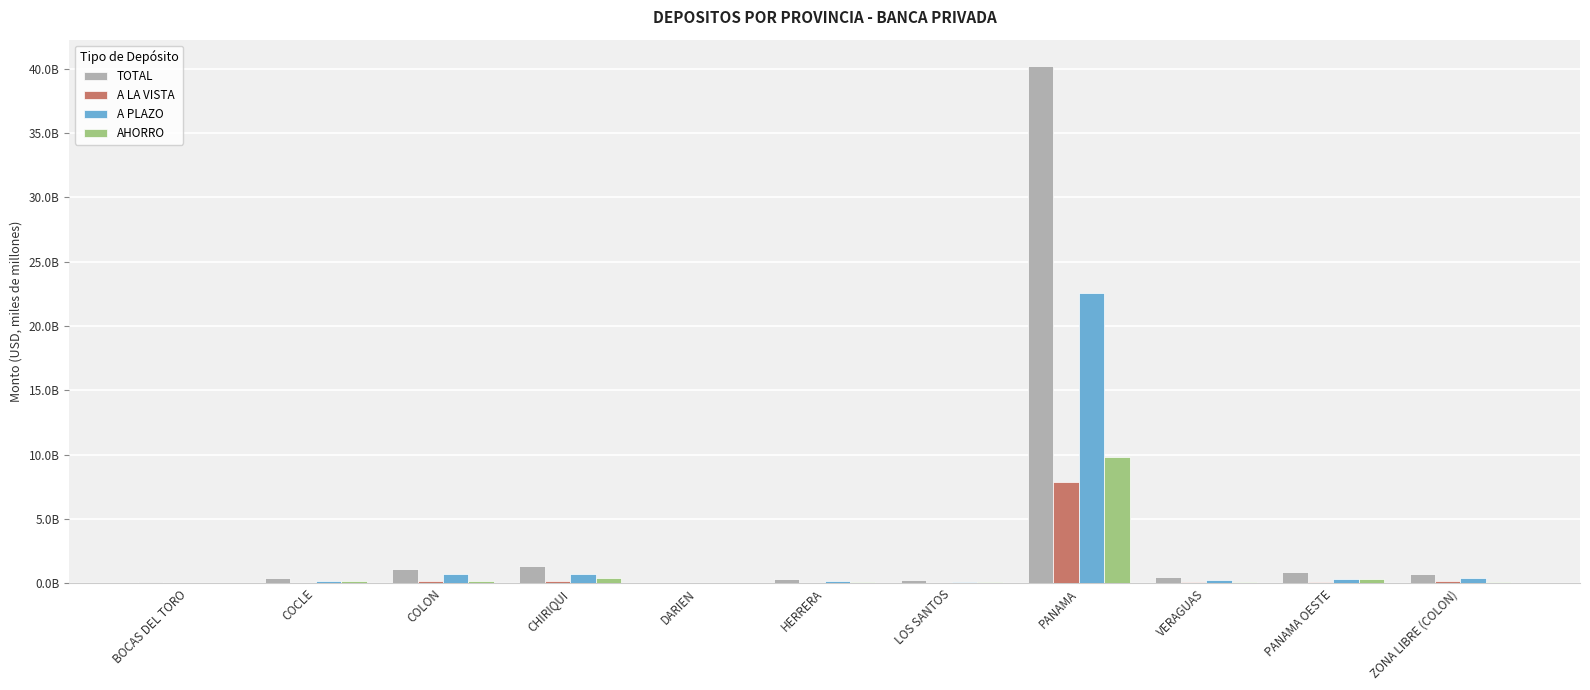

What is the label of the 8th bar from the left?

PANAMA